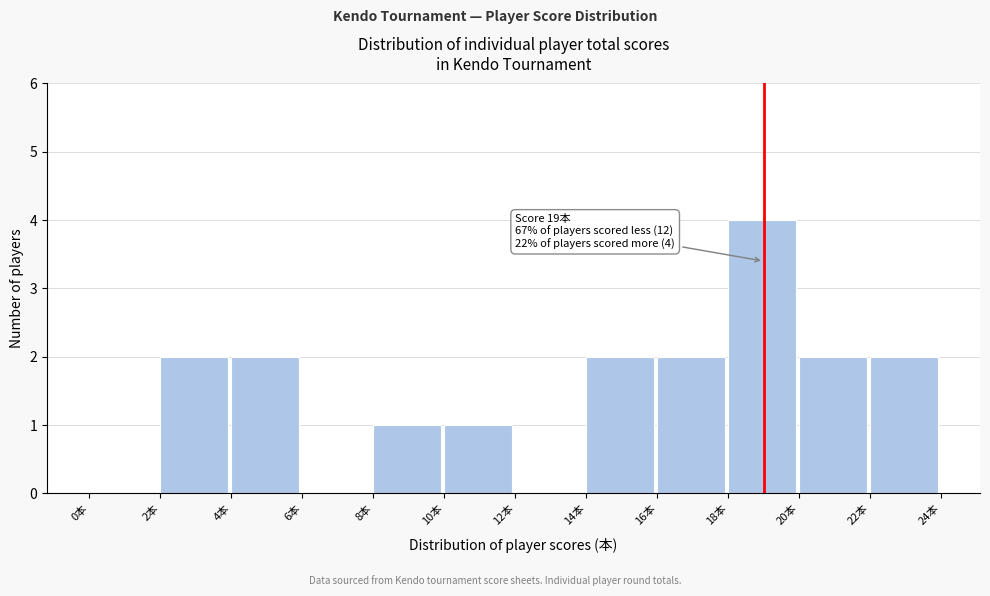

Over which range of the x-axis is the bar tallest?

18 to 20